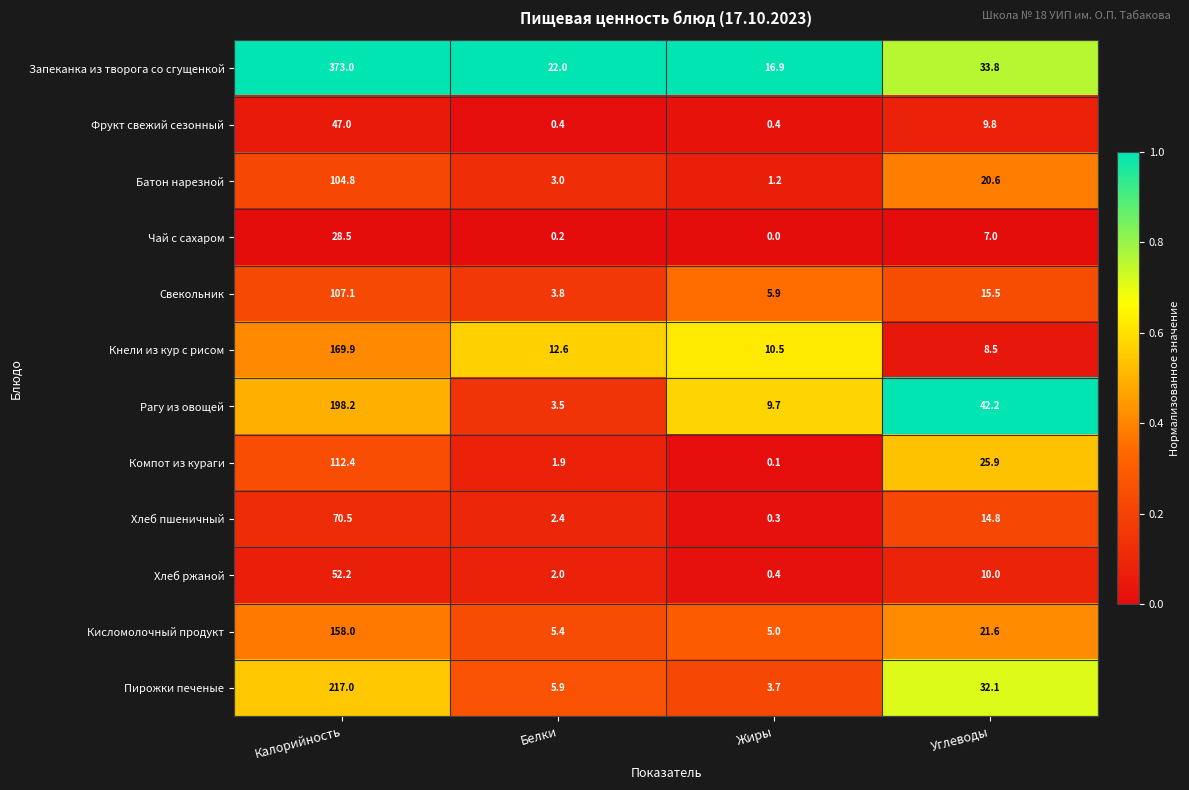

True or false: Батон нарезной has a value of 1.2 at Жиры.

True